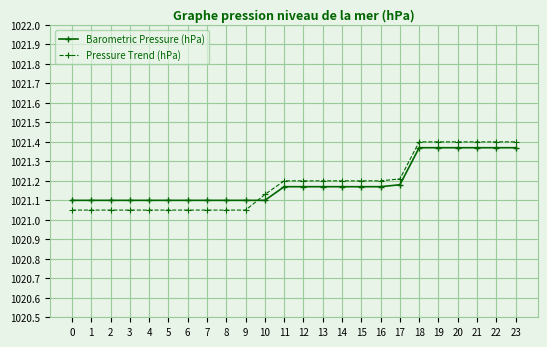

Where do Pressure Trend (hPa) and Barometric Pressure (hPa) first cross each other?

9 and 10